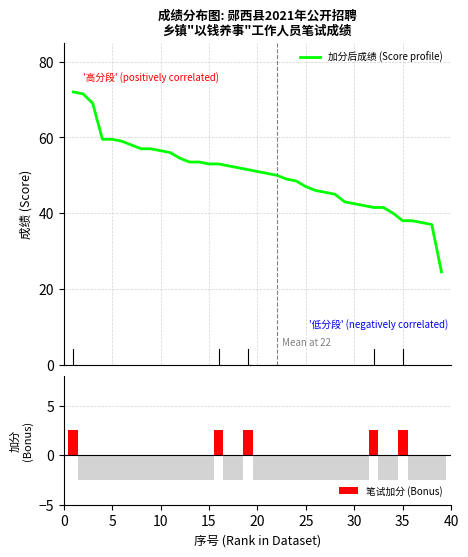

What is the minimum value for 加分后成绩 (Score profile)?

24.5